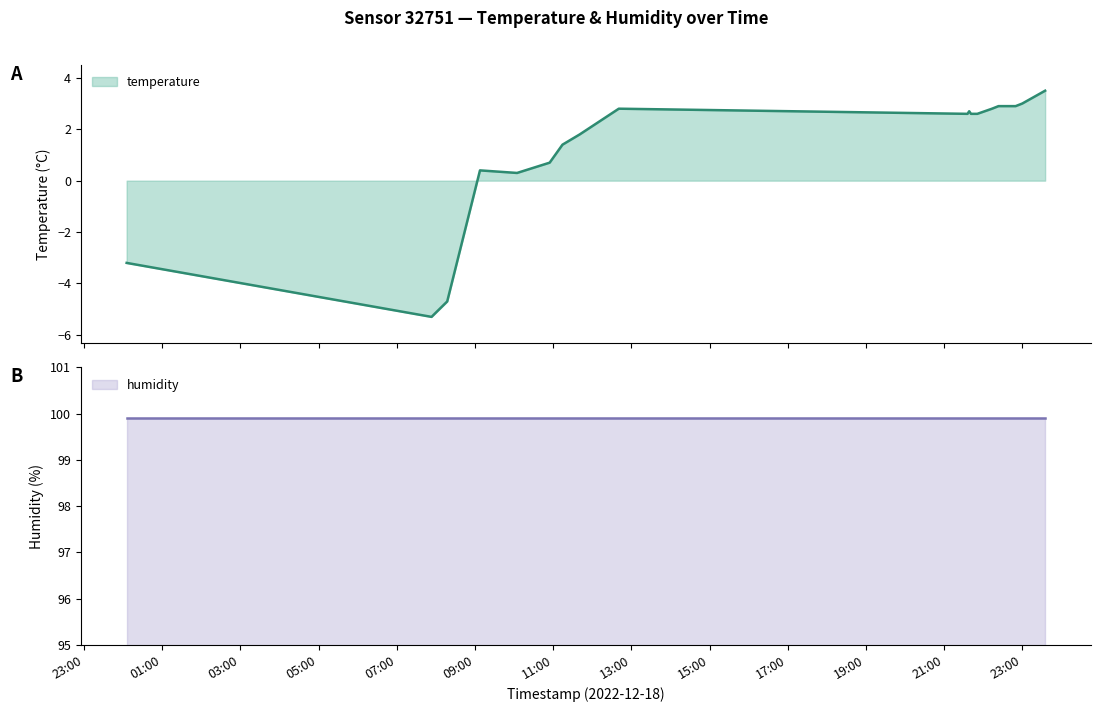

What position from the right is 2022-12-18T21:35:46?

10